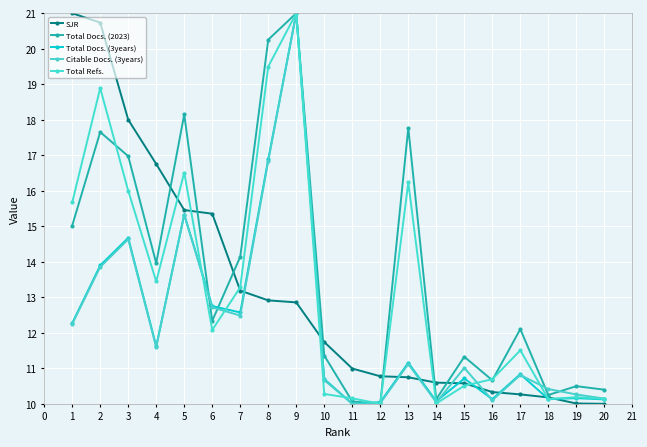

What is the value of the SJR point at the 1st from the left?

21.0